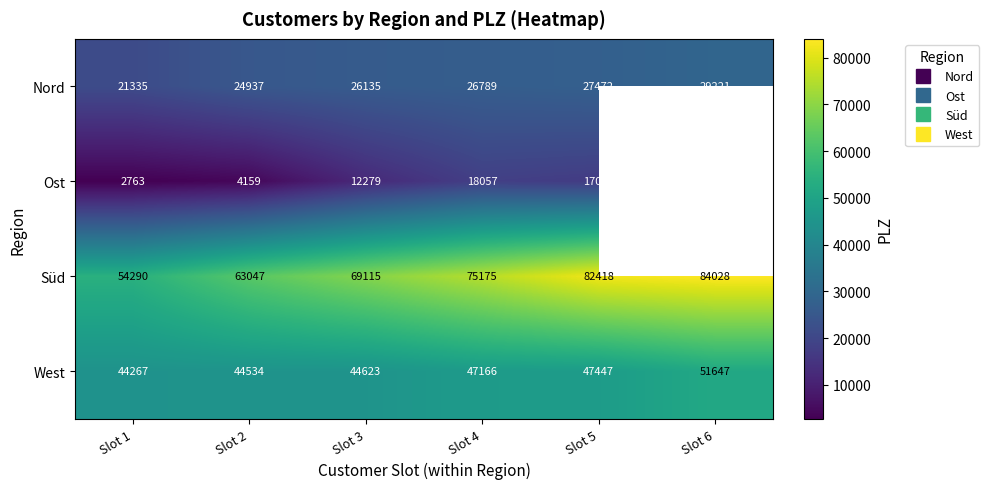

Where is Ost nearest to the value 9028?

Slot 3